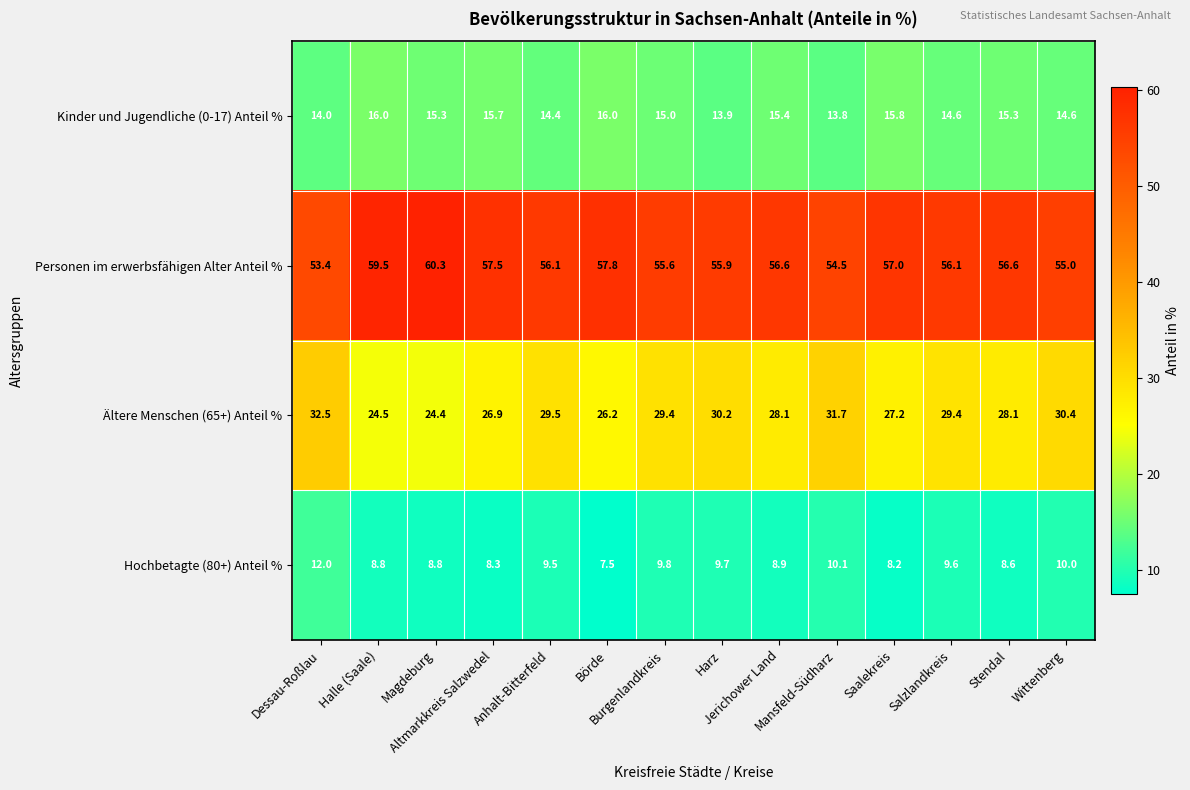

At which category does the chart reach its peak across all series?

Magdeburg